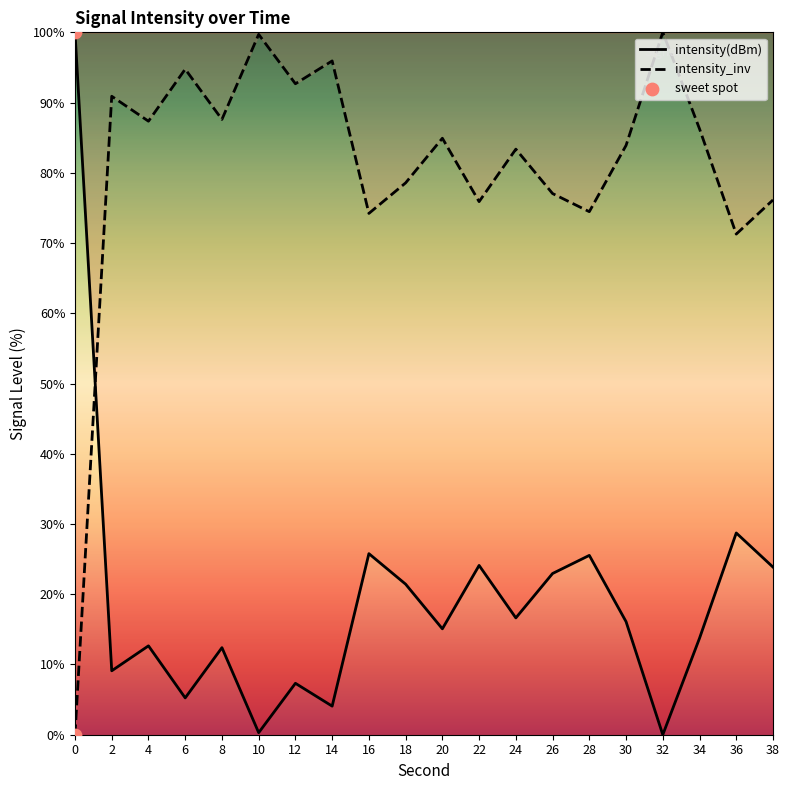

What is the change in value from 2 to 34?

+4.6